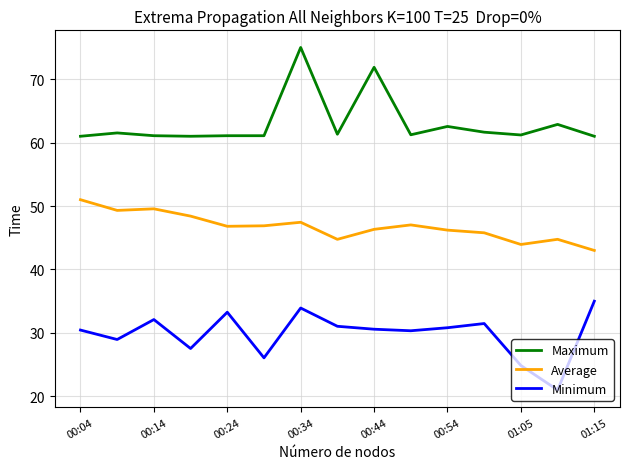

Which series has the largest total across all categories?

Maximum